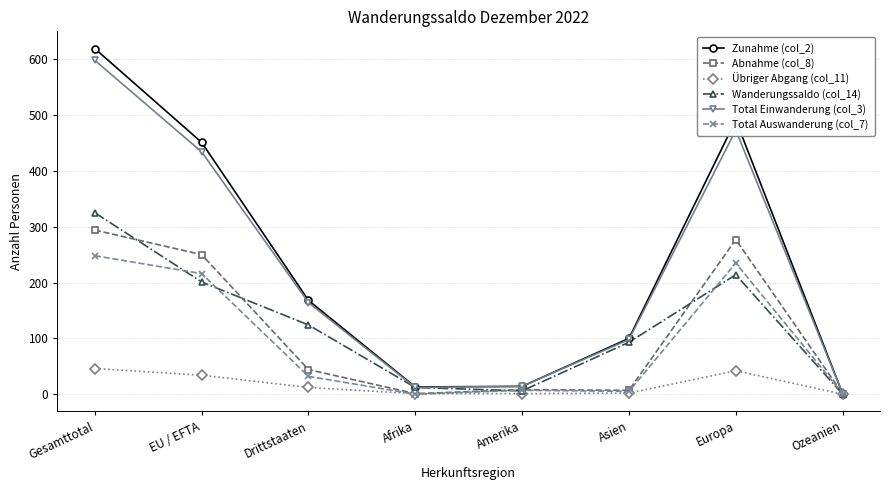

What is the average value of the Übriger Abgang (col_11) series?

17